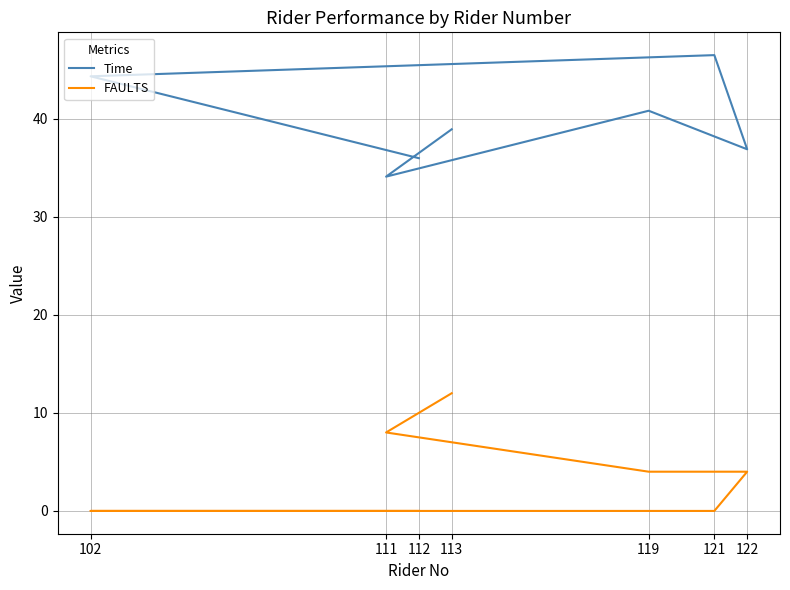

Which series changed the most between 112 and 121?

Time